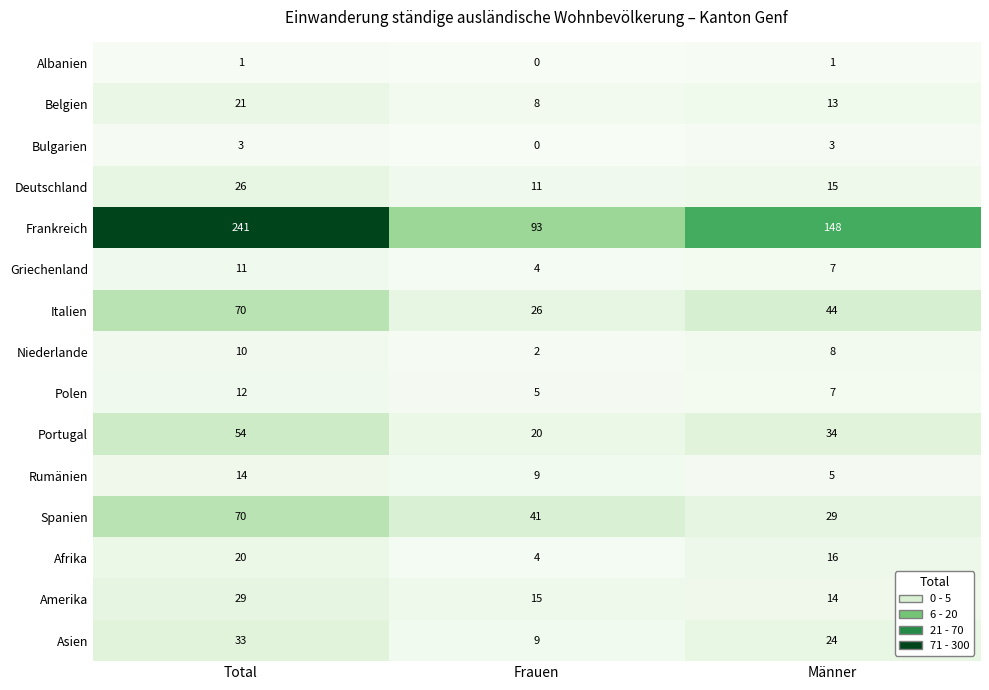

What is the maximum value shown in the chart?

241